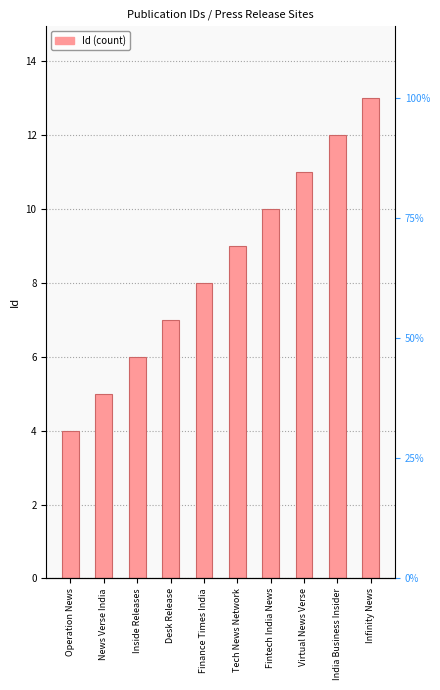

How many data points does each series have?

10